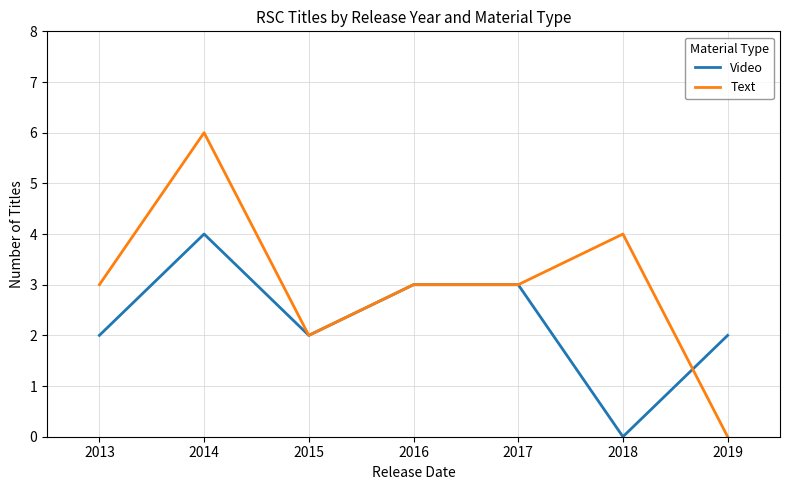

At which category is the sum across all series the highest?

2014